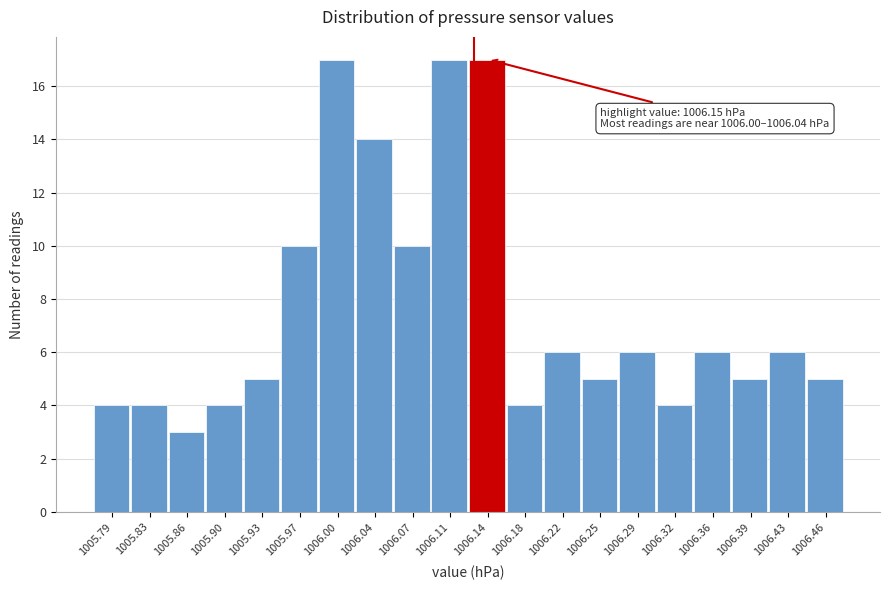

Reading right to left, extract all data points from this chart.

5	6	5	6	4	6	5	6	4	17	17	10	14	17	10	5	4	3	4	4